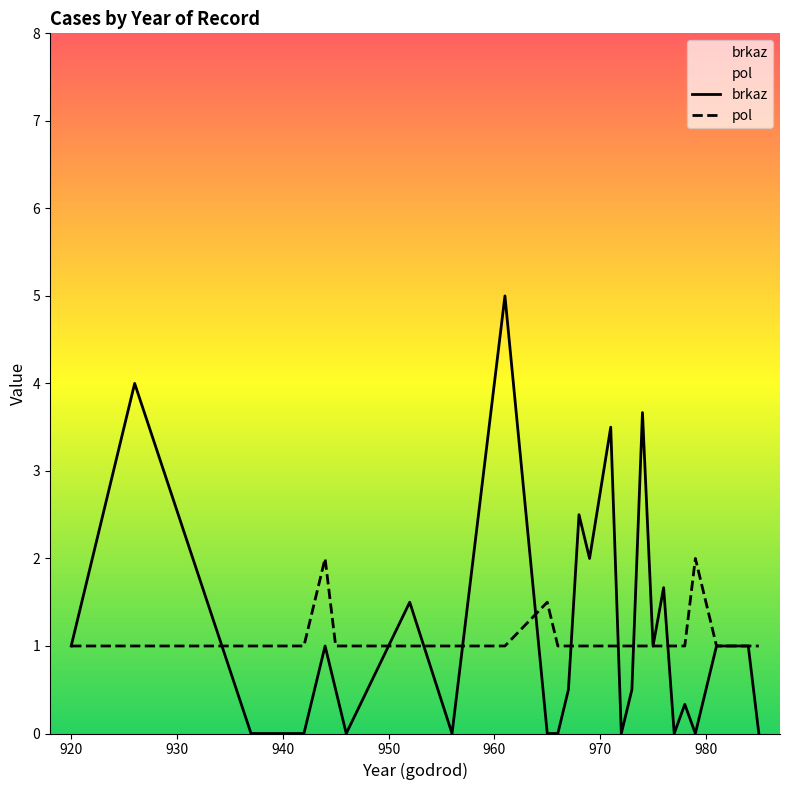

Which series has the largest range (max minus min)?

brkaz